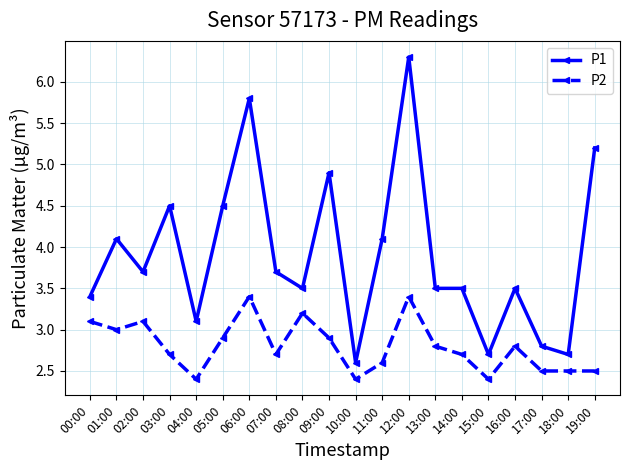

What are all the series names shown in the legend?

P1, P2